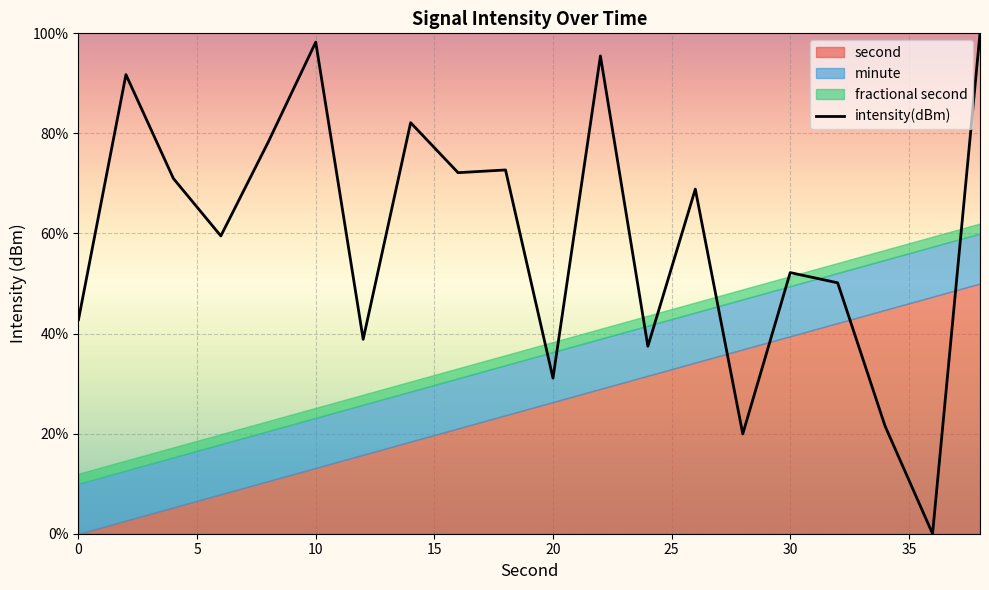

How many data points are less than 68?

10